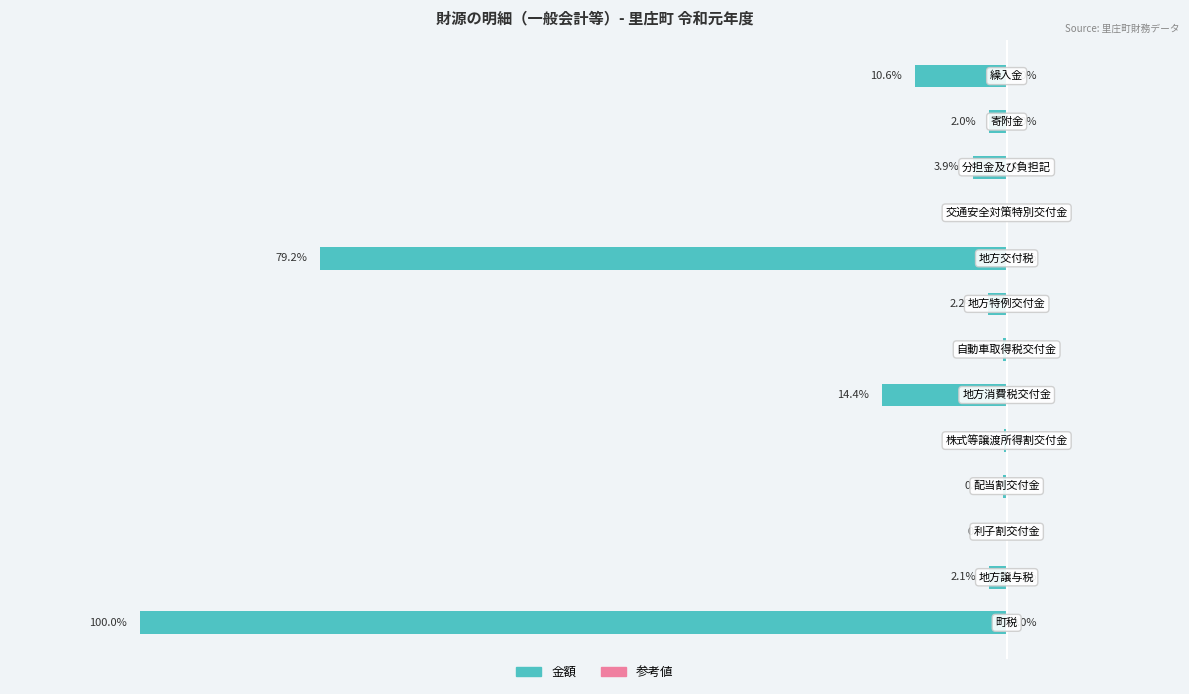

Are the bars horizontal?

Yes